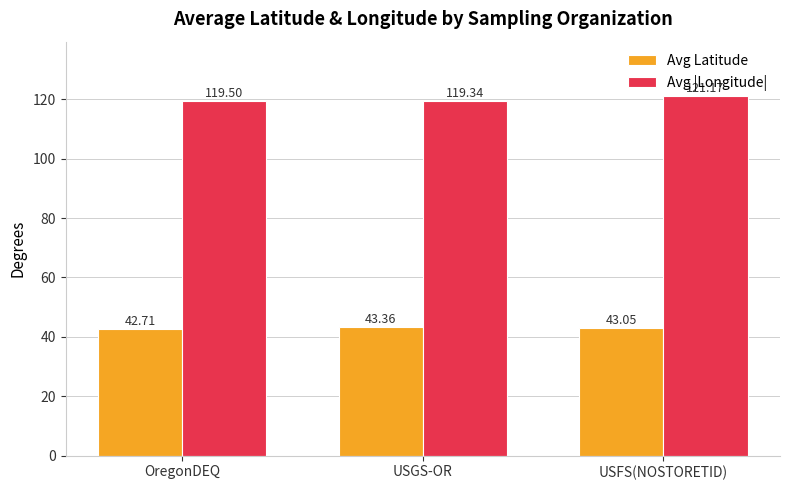

How many bars are there in each group?

2